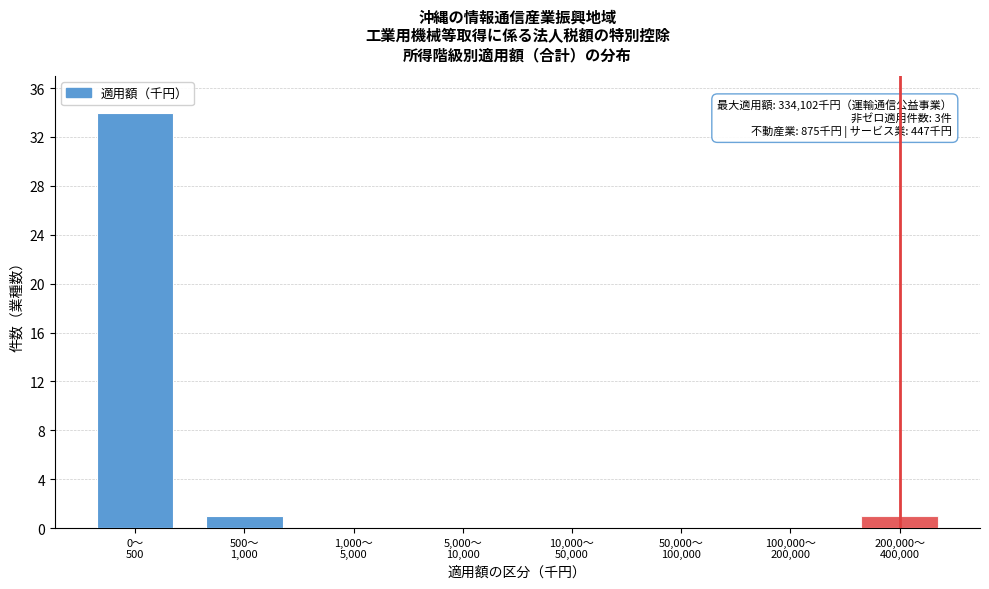

What is the maximum value shown in the chart?

34